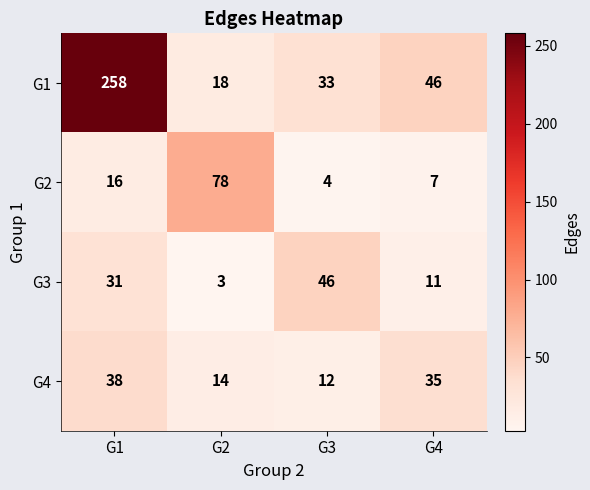

What is the spread (max minus min) of values at G4?

39